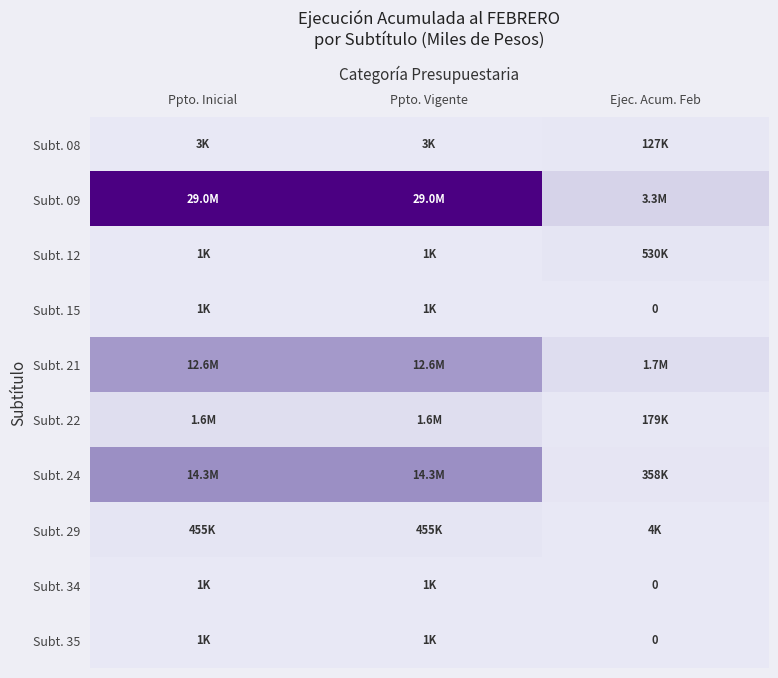

The Subt. 22 series shows 0.0 at Ejec. Acum. Feb. True or false?

False